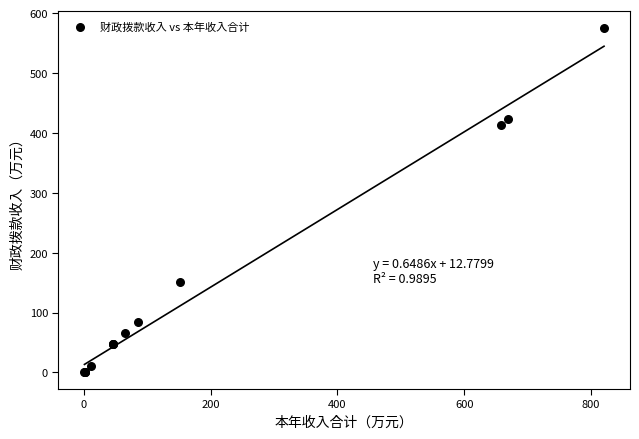

What Y value in the scatter plot is closest to 287?

412.6